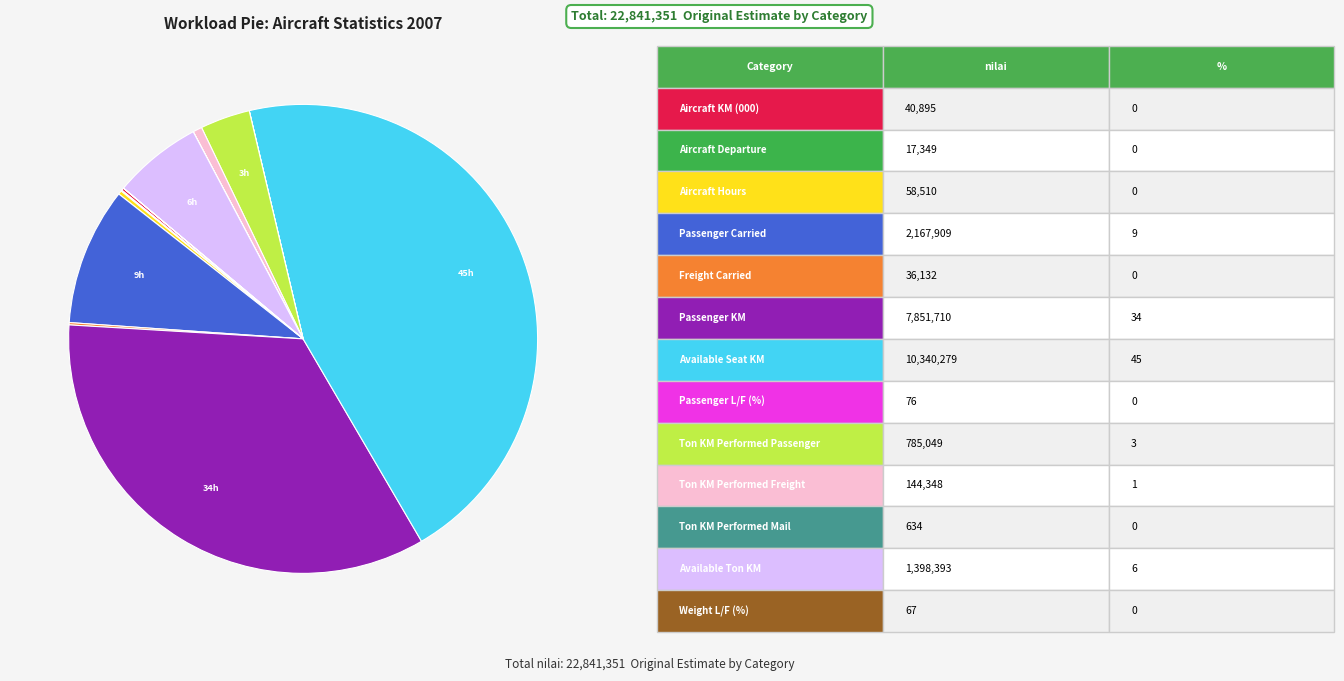

Does any single category account for the majority?

No